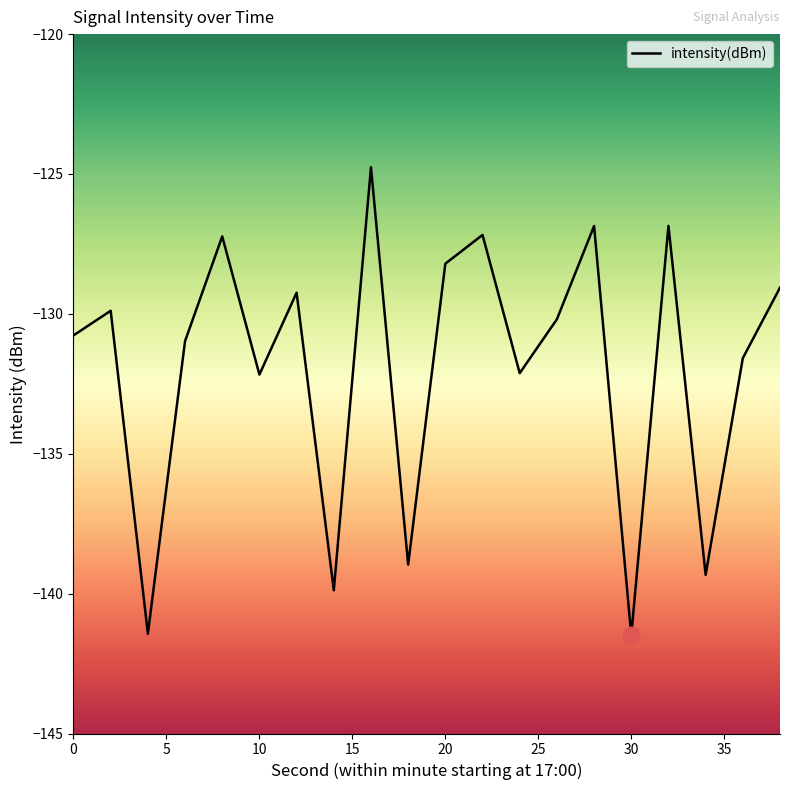

What is the maximum value shown in the chart?

-124.8